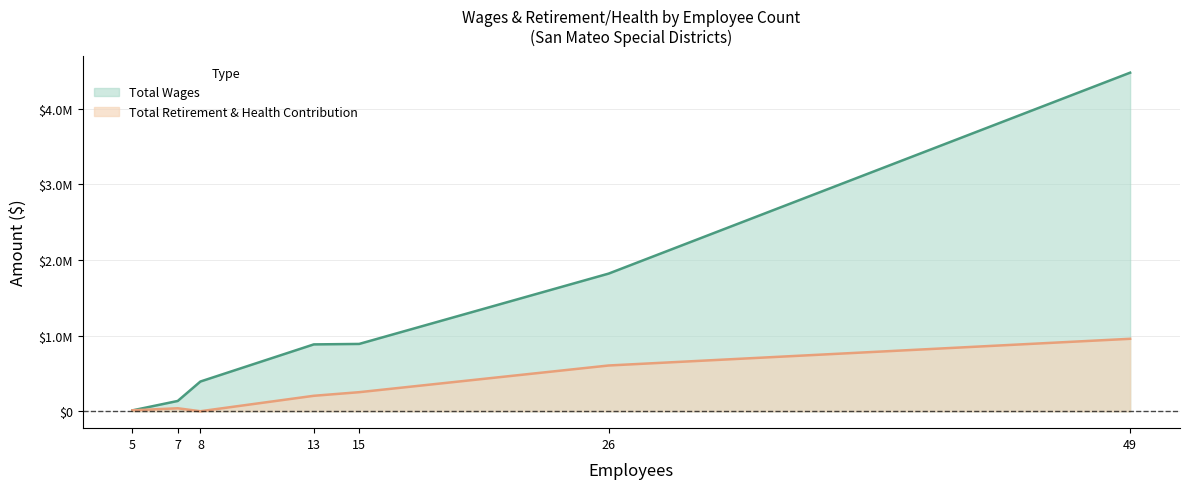

True or false: Total Retirement & Health Contribution has a value of 17412 at 5.

False